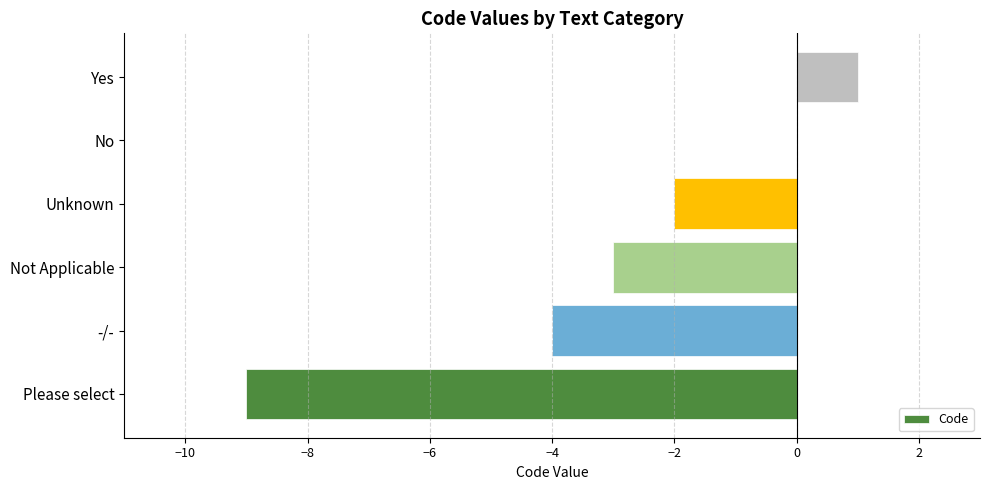

Which label corresponds to the largest value in the chart?

Yes